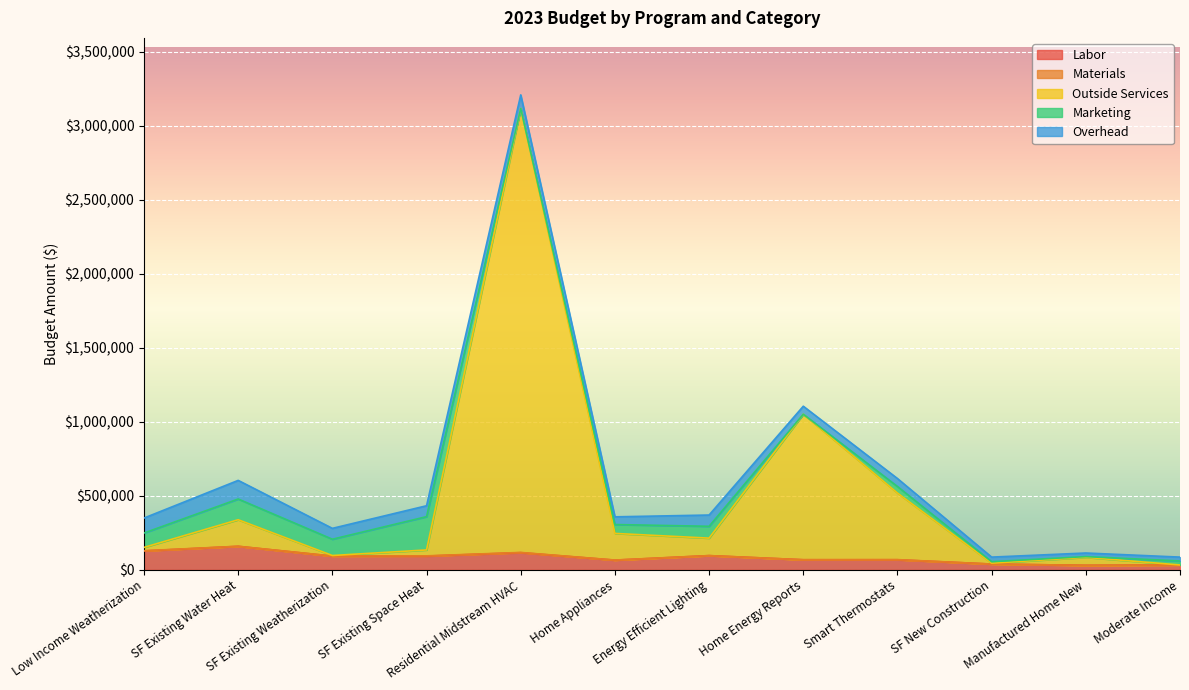

What position from the right is Residential Midstream HVAC?

8